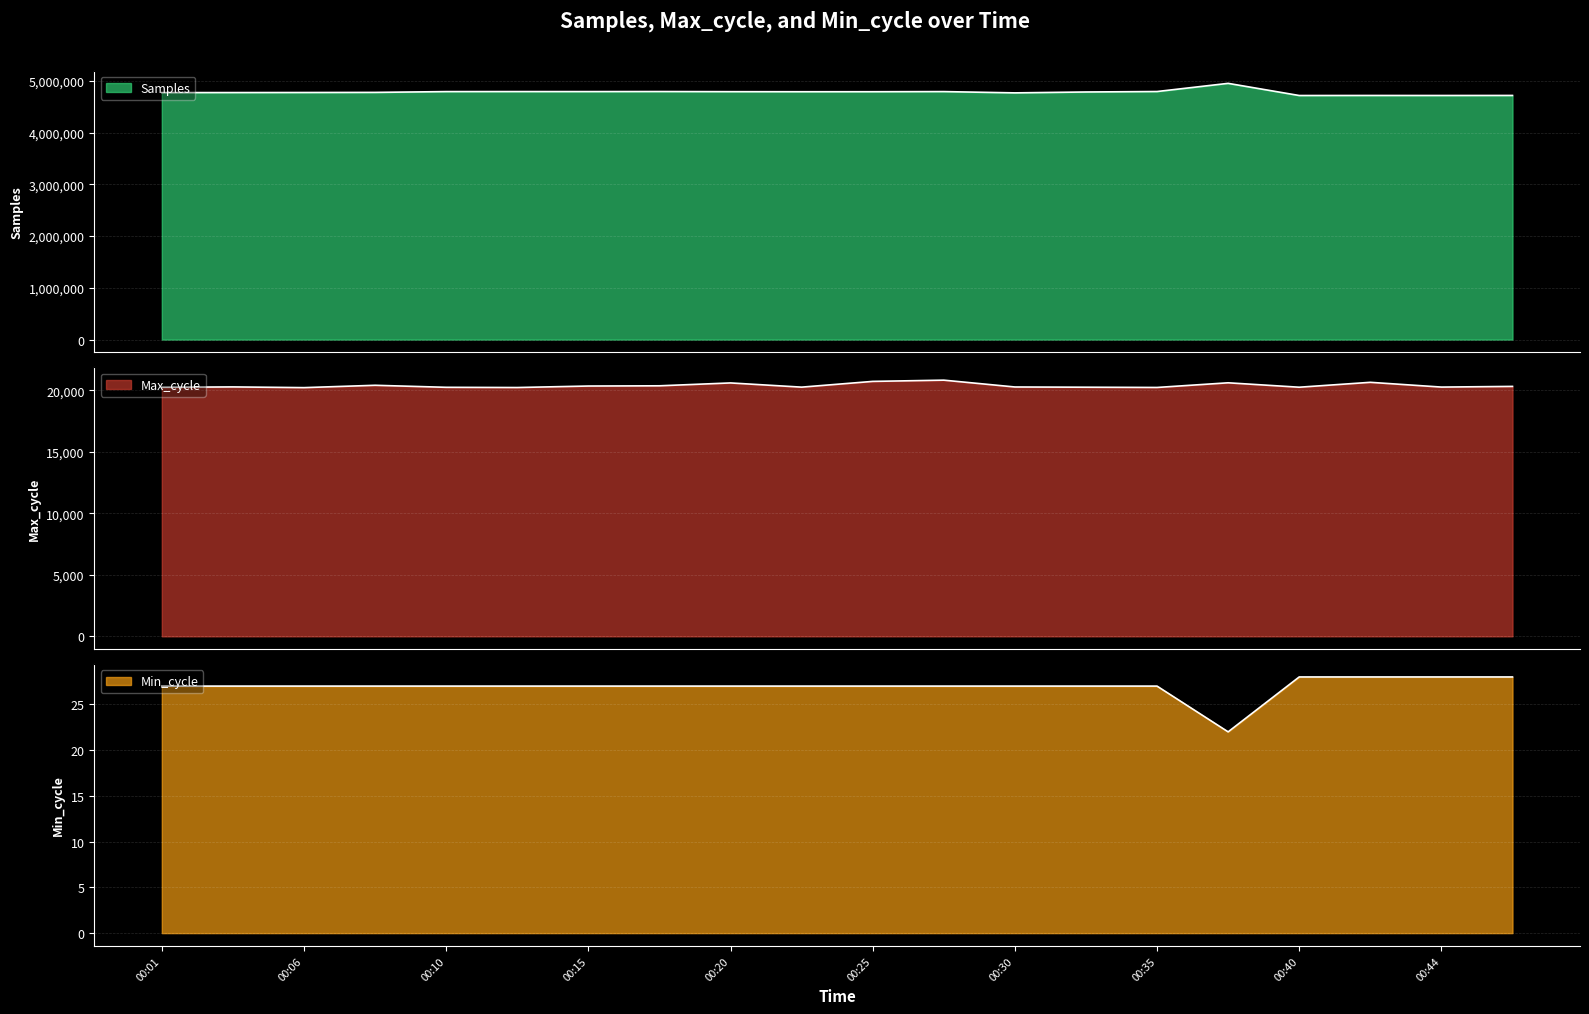

Reading right to left, extract all data points from this chart.

Samples: 00:47=4716049	00:44=4715275	00:42=4715706	00:40=4714828	00:37=4949680	00:35=4791829	00:32=4783004	00:30=4765887	00:27=4790634	00:25=4788043	00:23=4787840	00:20=4789053	00:18=4791727	00:15=4790673	00:13=4791025	00:10=4790496	00:08=4775081	00:06=4772951	00:03=4771776	00:01=4771132
Max_cycle: 00:47=20325	00:44=20270	00:42=20657	00:40=20259	00:37=20618	00:35=20239	00:32=20259	00:30=20278	00:27=20833	00:25=20732	00:23=20265	00:20=20607	00:18=20374	00:15=20355	00:13=20234	00:10=20251	00:08=20416	00:06=20225	00:03=20284	00:01=20253
Min_cycle: 00:47=28	00:44=28	00:42=28	00:40=28	00:37=22	00:35=27	00:32=27	00:30=27	00:27=27	00:25=27	00:23=27	00:20=27	00:18=27	00:15=27	00:13=27	00:10=27	00:08=27	00:06=27	00:03=27	00:01=27